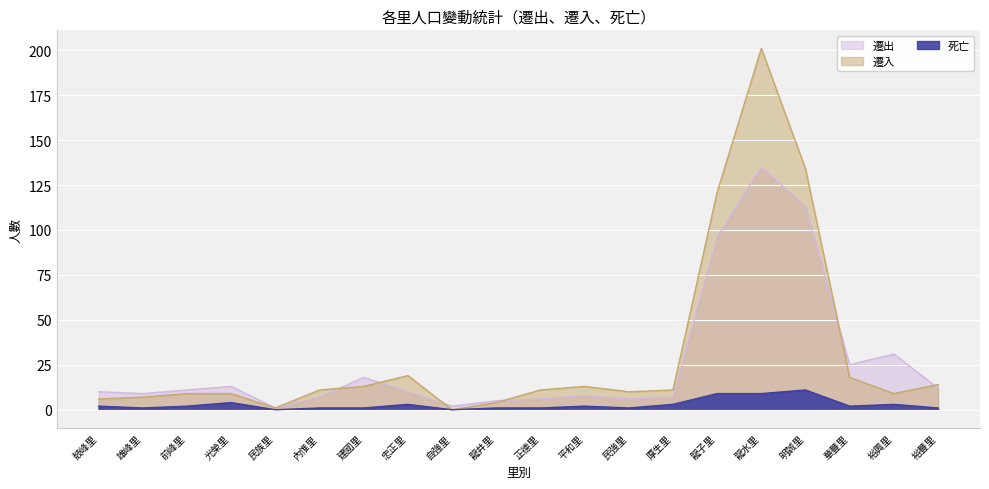

How many categories are shown in the chart?

20